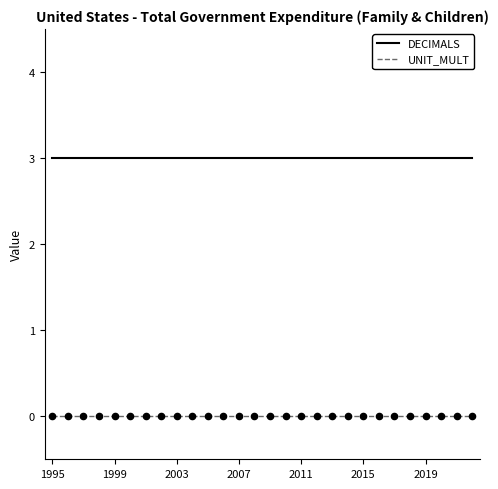

What is the maximum value shown in the chart?

3